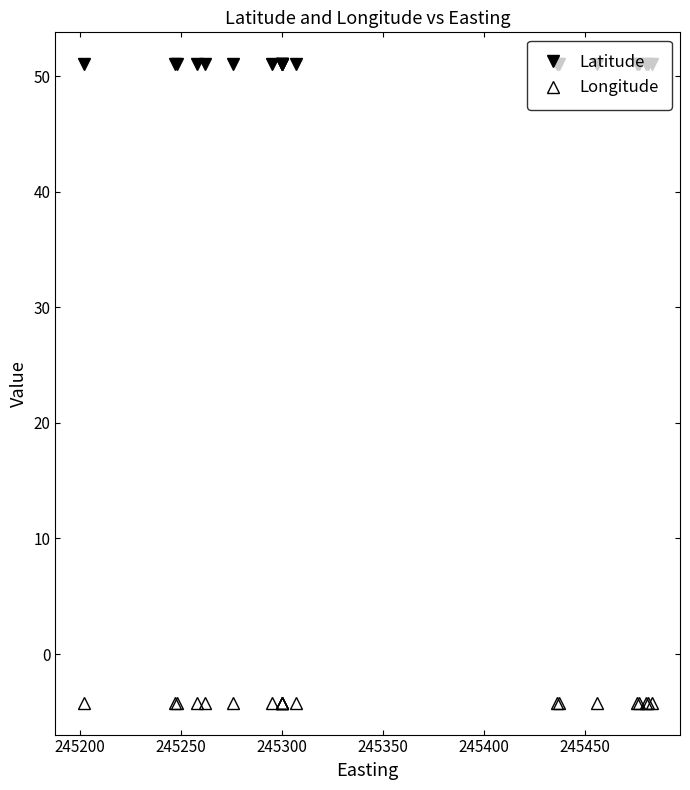

Reading left to right, transcribe all the data shown in this chart.

Latitude: 51.0	51.0	51.0	51.0	51.0	51.0	51.0	51.0	51.0	51.0	51.0	51.0	51.0	51.0	51.0	51.0	51.0	51.0	51.0	51.0
Longitude: -4.2	-4.2	-4.2	-4.2	-4.2	-4.2	-4.2	-4.2	-4.2	-4.2	-4.2	-4.2	-4.2	-4.2	-4.2	-4.2	-4.2	-4.2	-4.2	-4.2